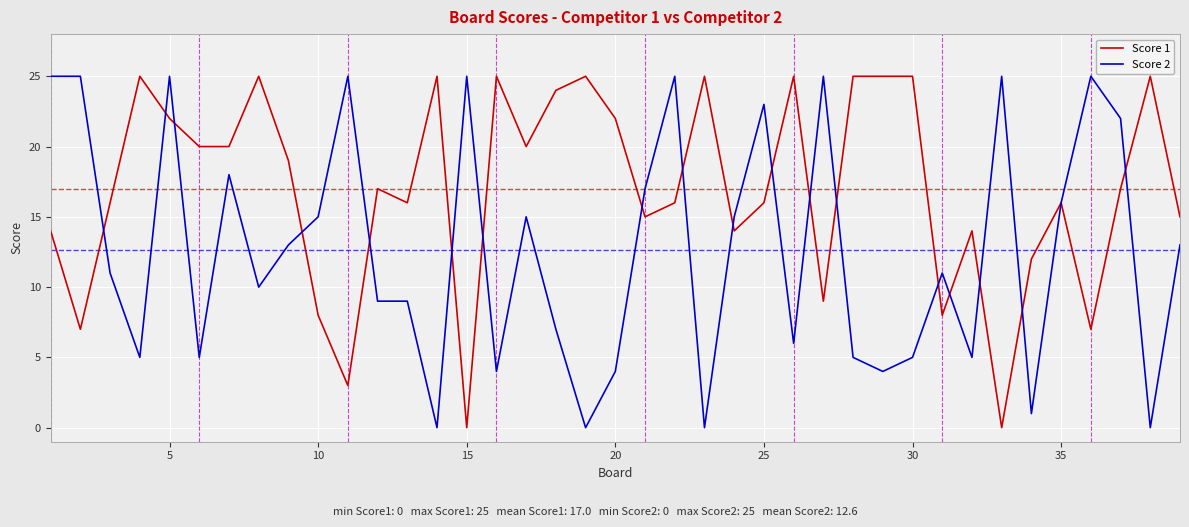

Reading left to right, what are all the values shown in this chart?

Score 1: 14	7	16	25	22	20	20	25	19	8	3	17	16	25	0	25	20	24	25	22	15	16	25	14	16	25	9	25	25	25	8	14	0	12	16	7	17	25	15
Score 2: 25	25	11	5	25	5	18	10	13	15	25	9	9	0	25	4	15	7	0	4	17	25	0	15	23	6	25	5	4	5	11	5	25	1	16	25	22	0	13